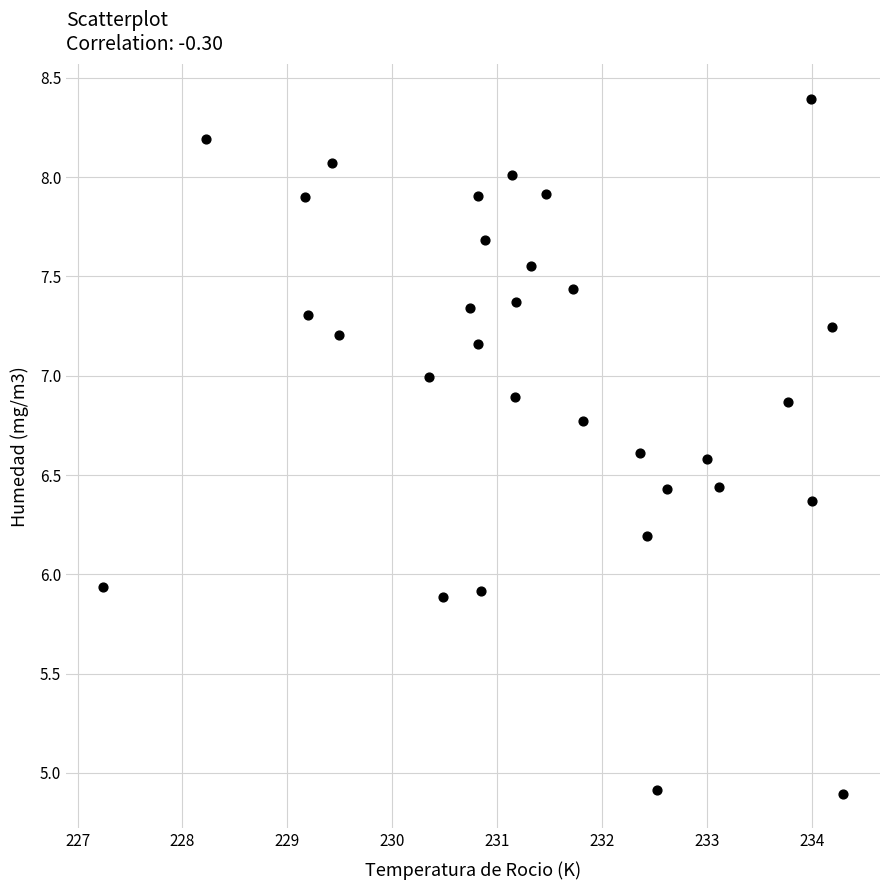

What is the range of X values (max minus min)?

7.1